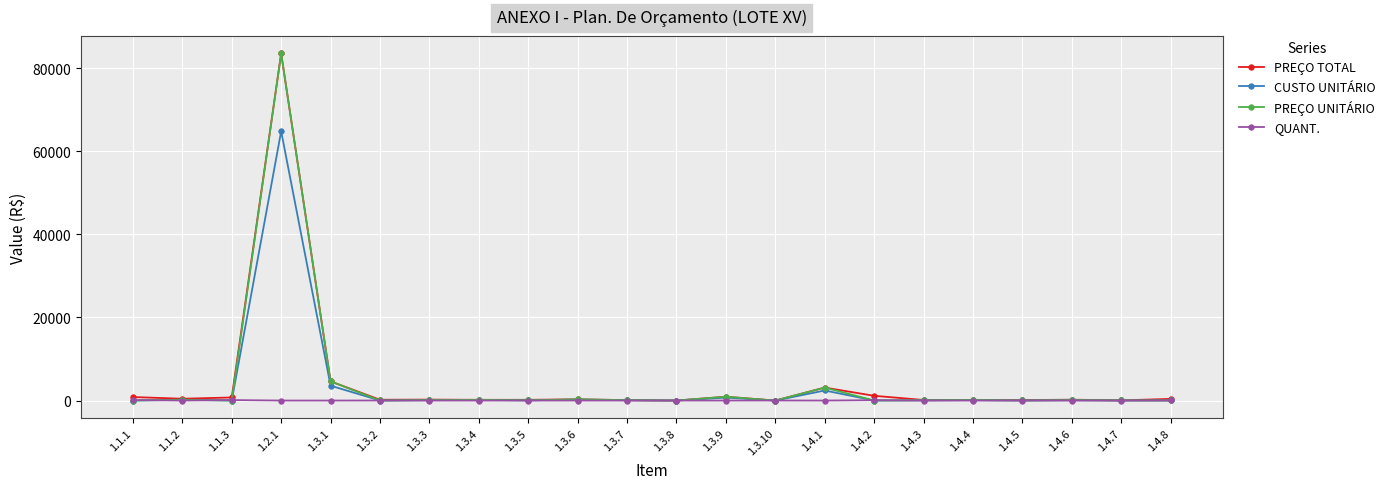

Which category has the highest value in the CUSTO UNITÁRIO series?

1.2.1